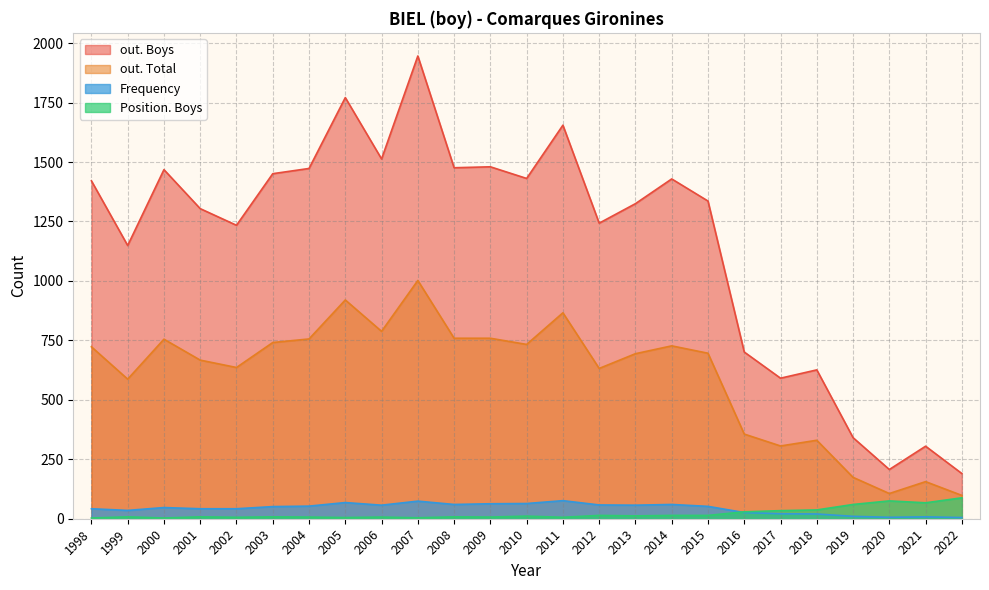

The Position. Boys series shows 3 at 2006. True or false?

False